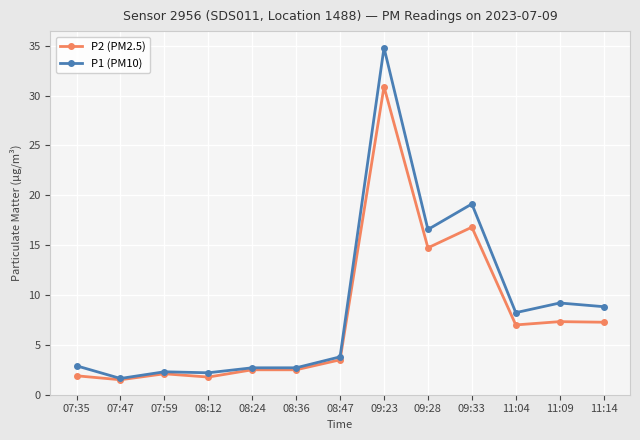

List the series in order of their peak value, highest first.

P1 (PM10), P2 (PM2.5)